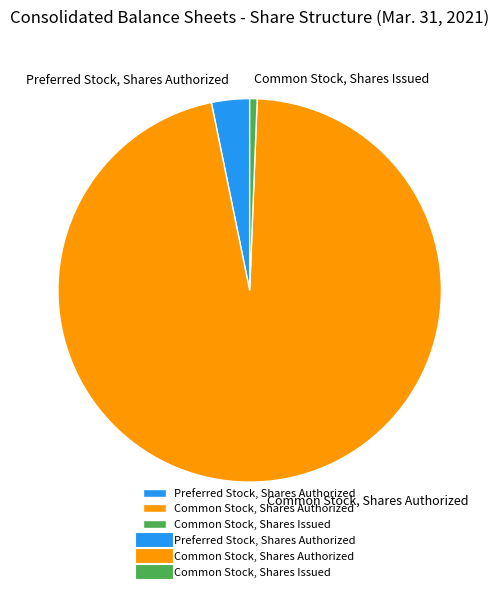

What is the largest slice in the pie chart?

Common Stock, Shares Authorized